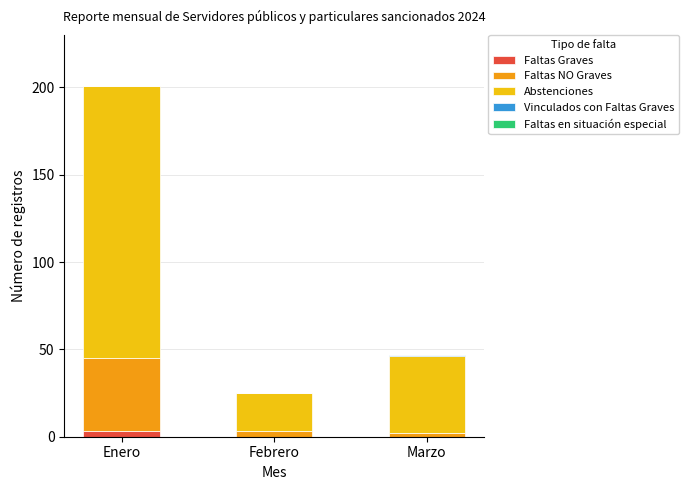

What is the sum of all Faltas Graves values?

3